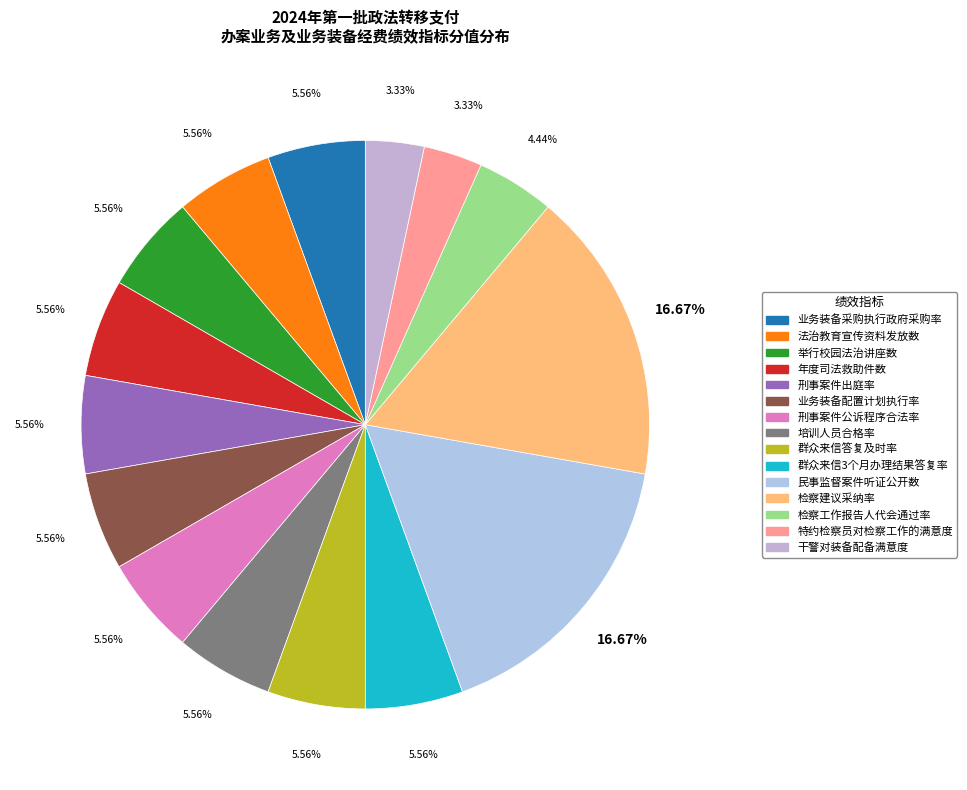

Which has a higher value, 检察建议采纳率 or 民事监督案件听证公开数?

检察建议采纳率